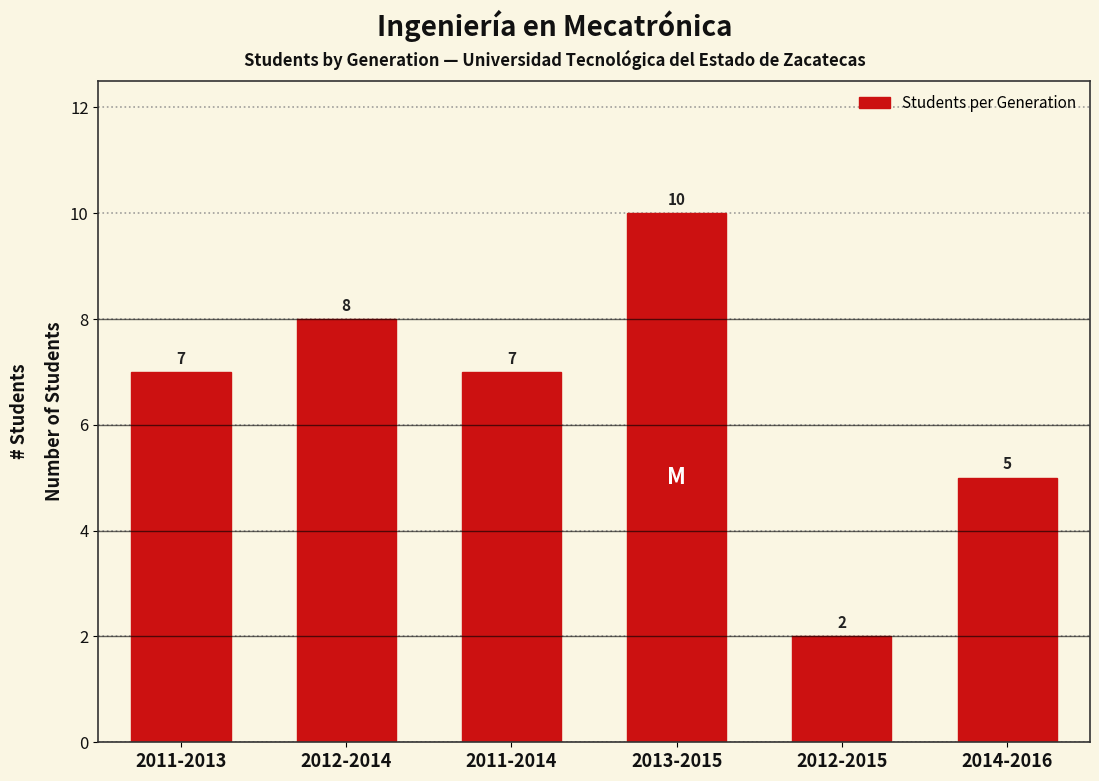

Reading left to right, transcribe all the data shown in this chart.

7	8	7	10	2	5